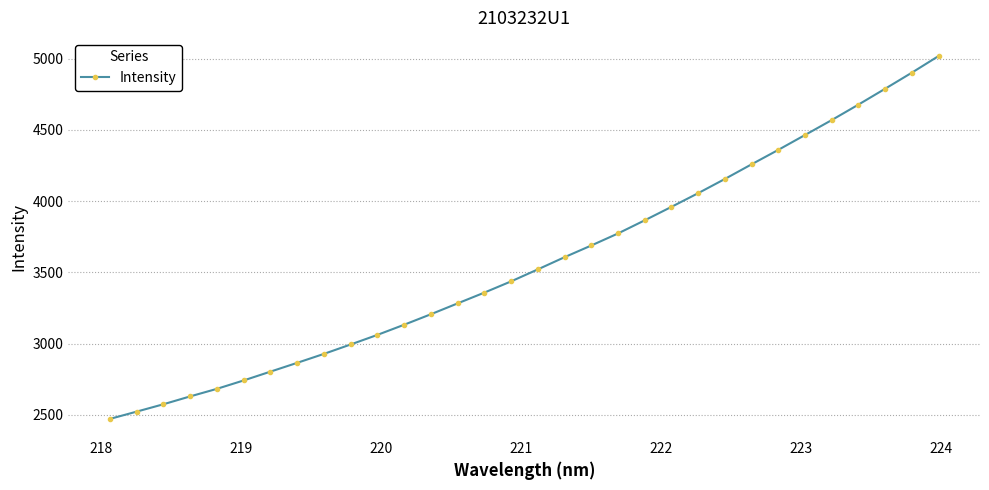

What is the maximum value shown in the chart?

5019.4